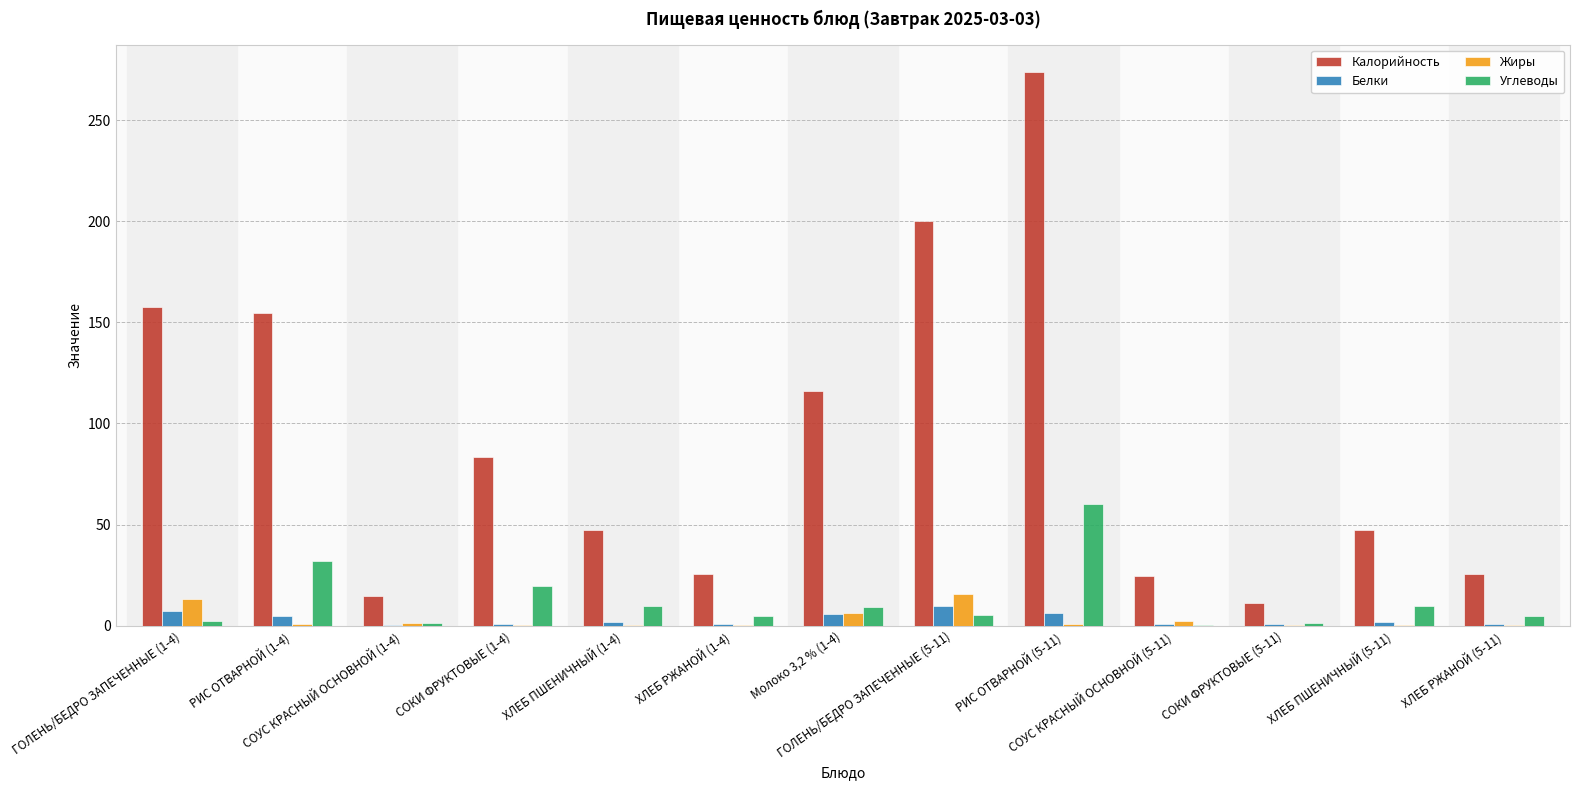

Is the value of Жиры at ГОЛЕНЬ/БЕДРО ЗАПЕЧЕННЫЕ (5-11) greater than the value of Калорийность at ХЛЕБ РЖАНОЙ (5-11)?

No